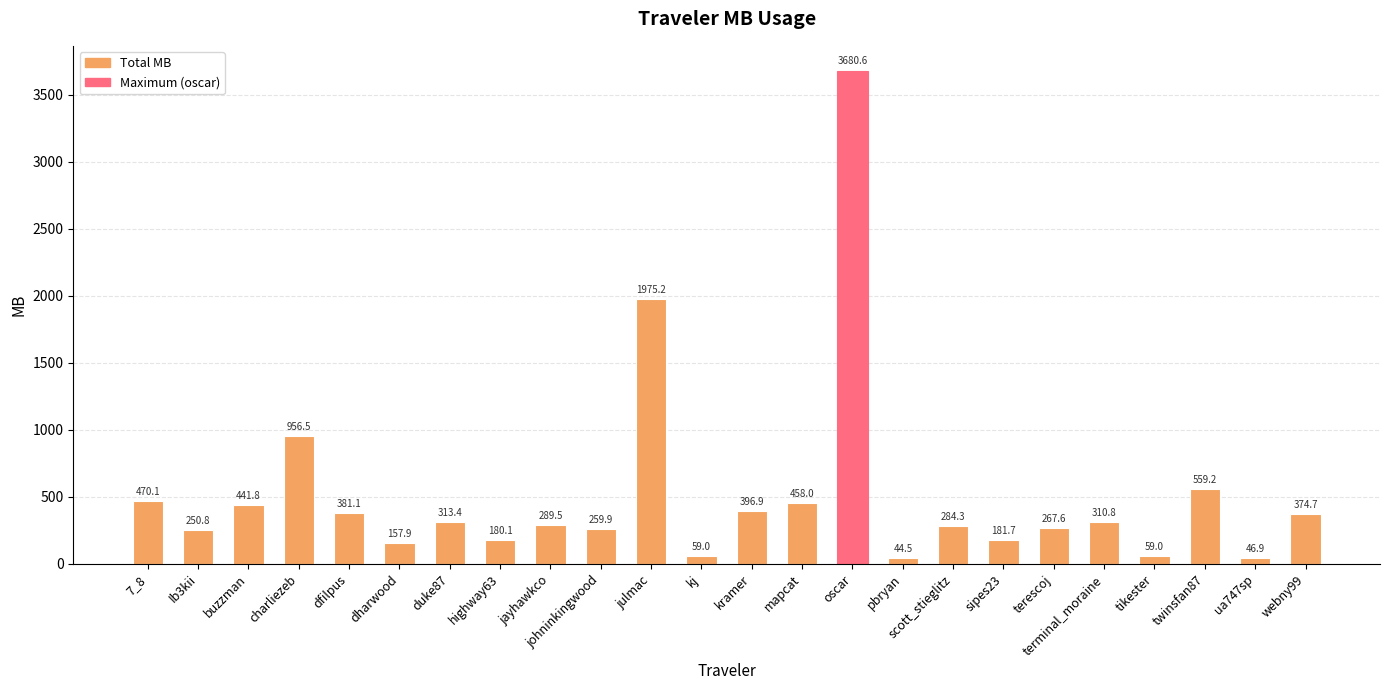

Is it true that the value at terminal_moraine is 136.5?

False